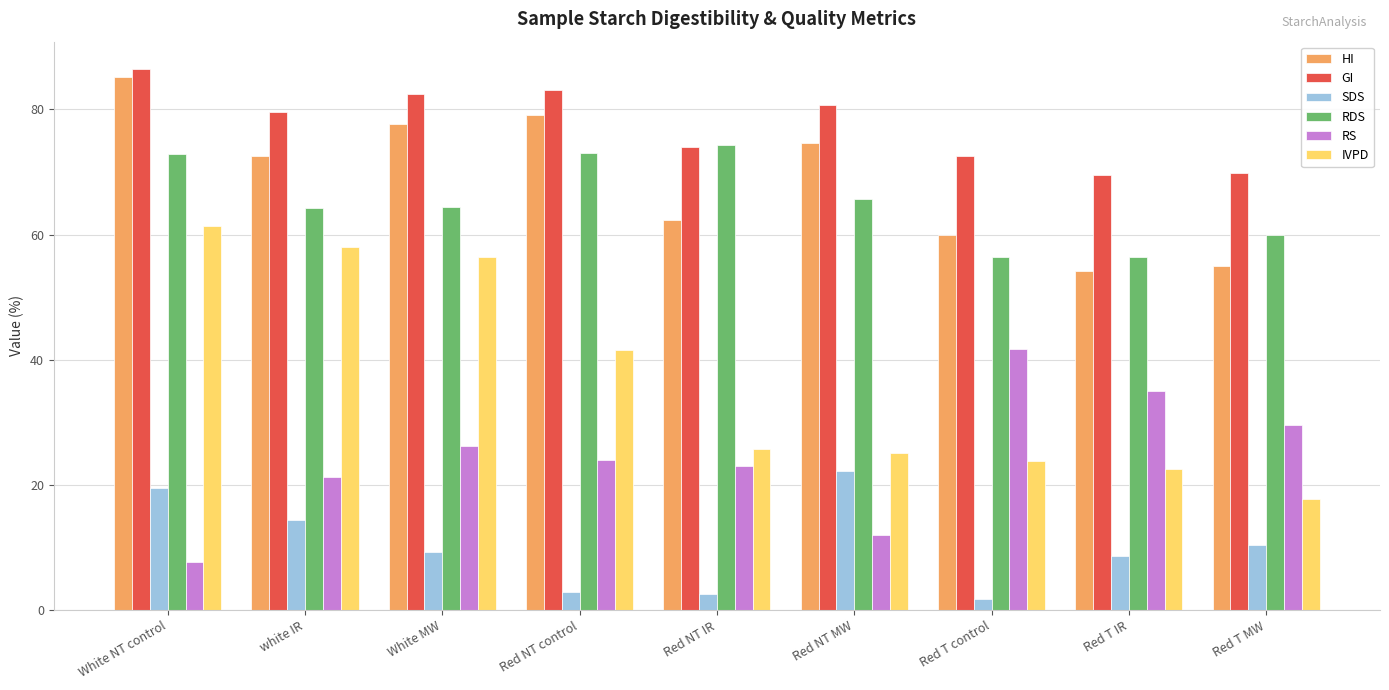

What is the difference between the maximum and minimum values in the GI series?

17.0